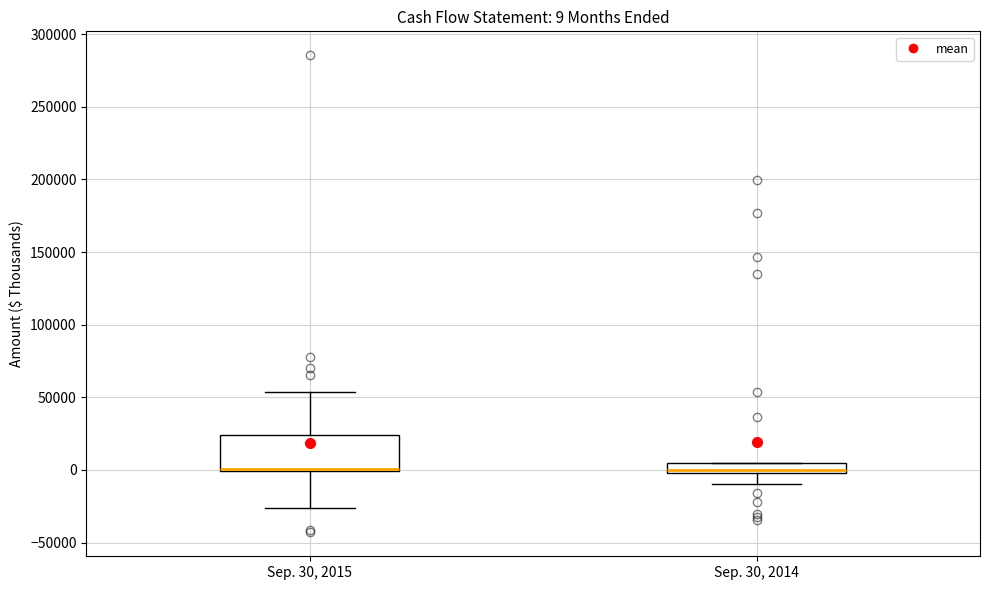

Comparing the boxes themselves (not the whiskers), which one is the tallest?

Sep. 30, 2015